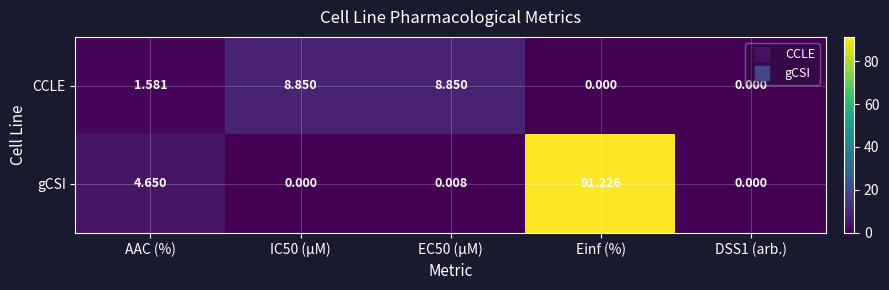

List the series in order of their peak value, lowest first.

CCLE, gCSI